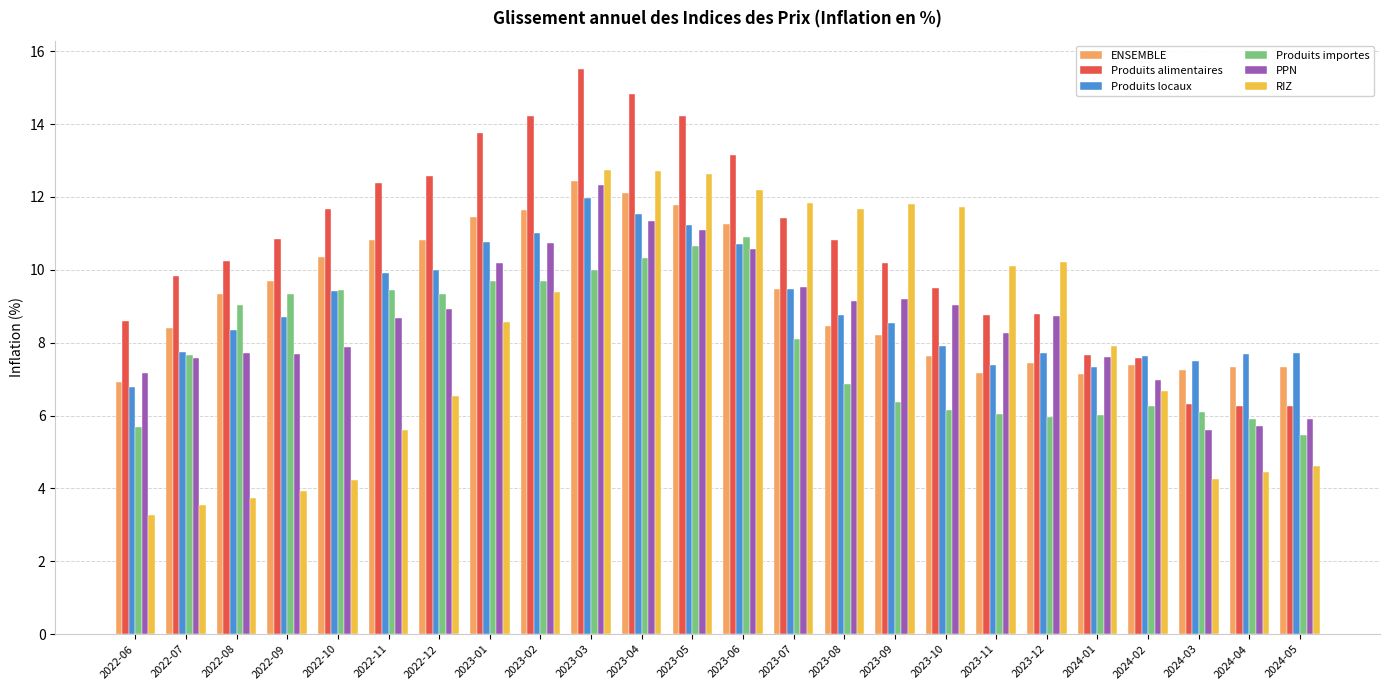

The Produits importes series shows 13.1 at 2023-07. True or false?

False